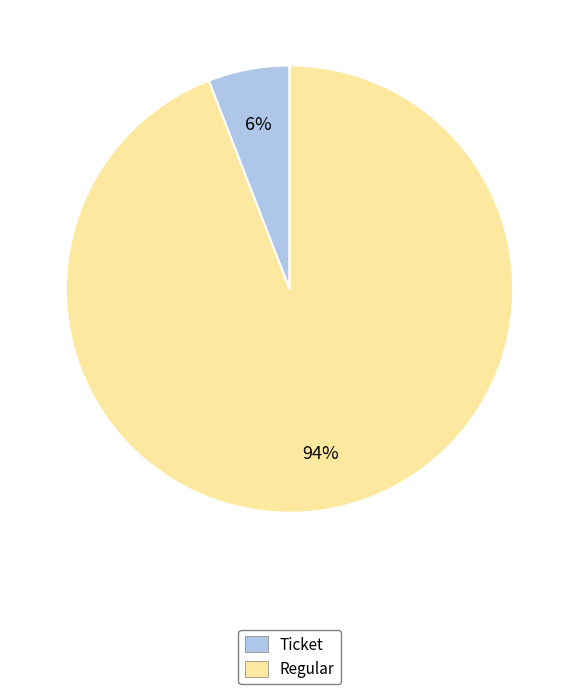

To the nearest percent, what is the difference between the largest and smallest slice percentages?

88%